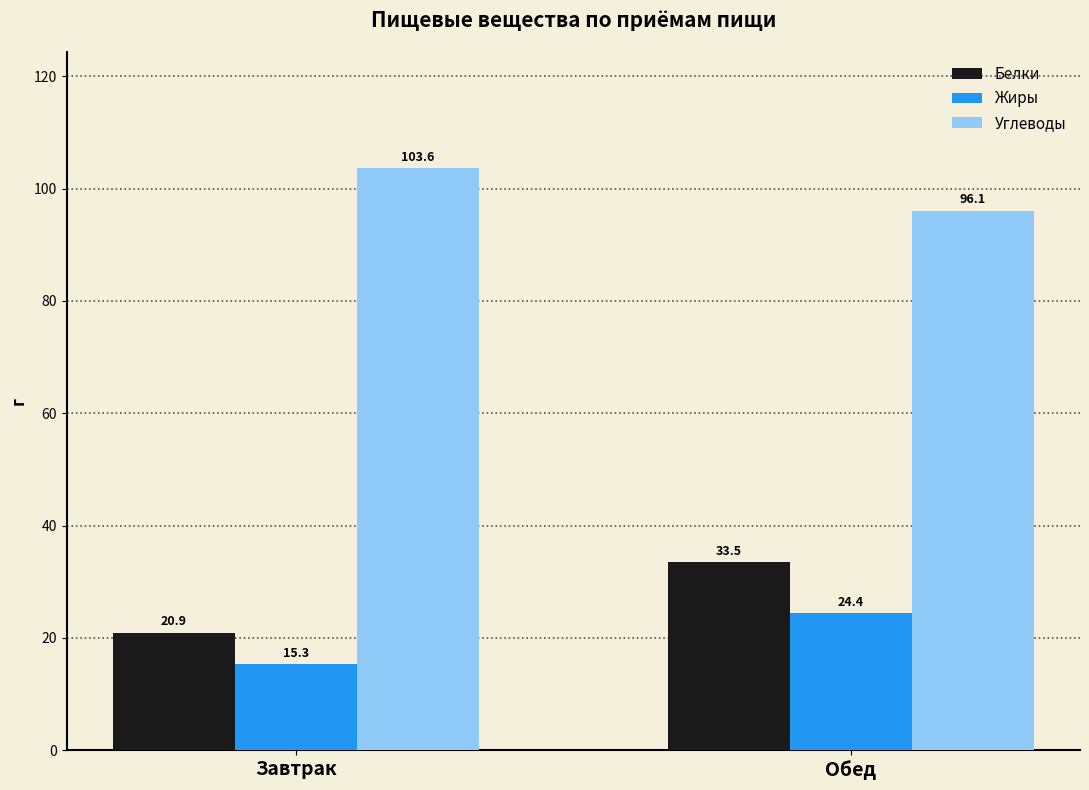

At which category is the sum across all series the highest?

Обед